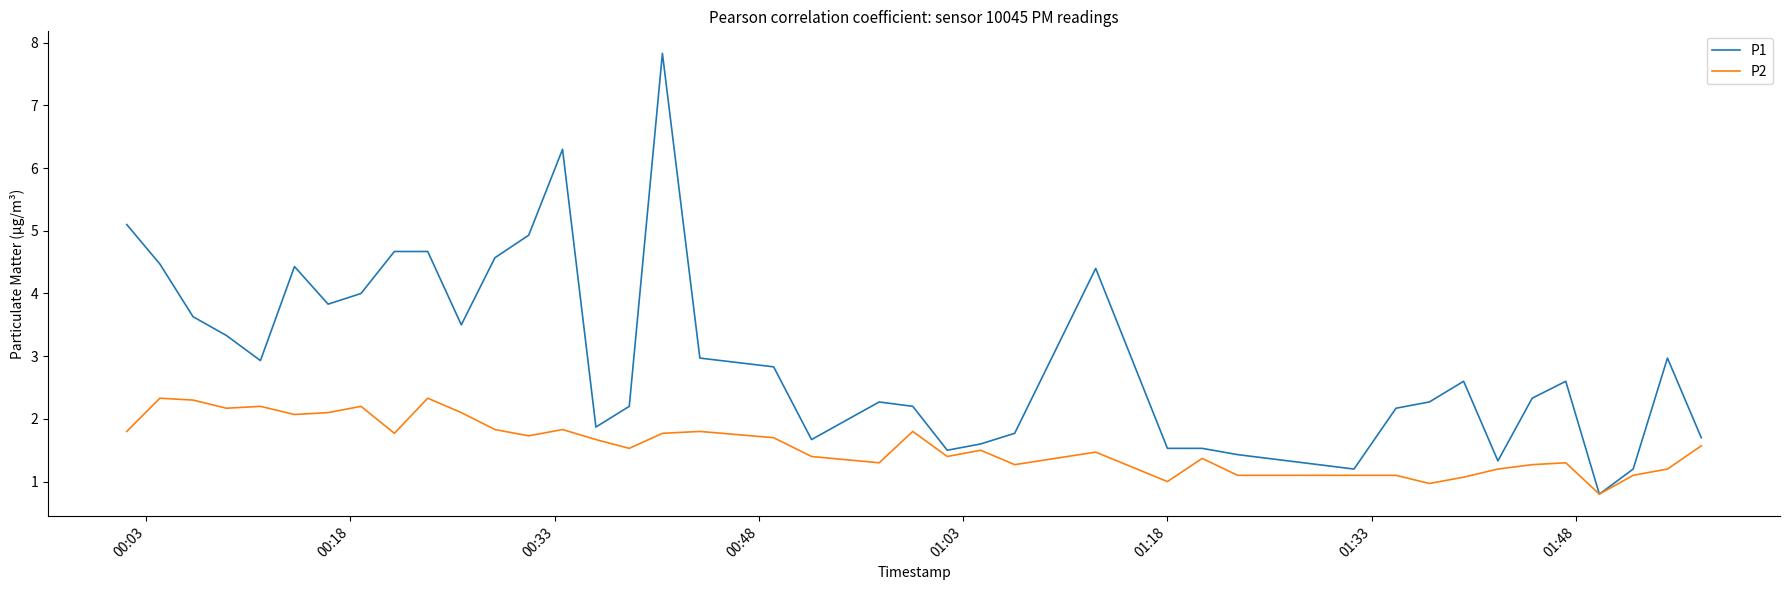

What is the maximum value shown in the chart?

7.8